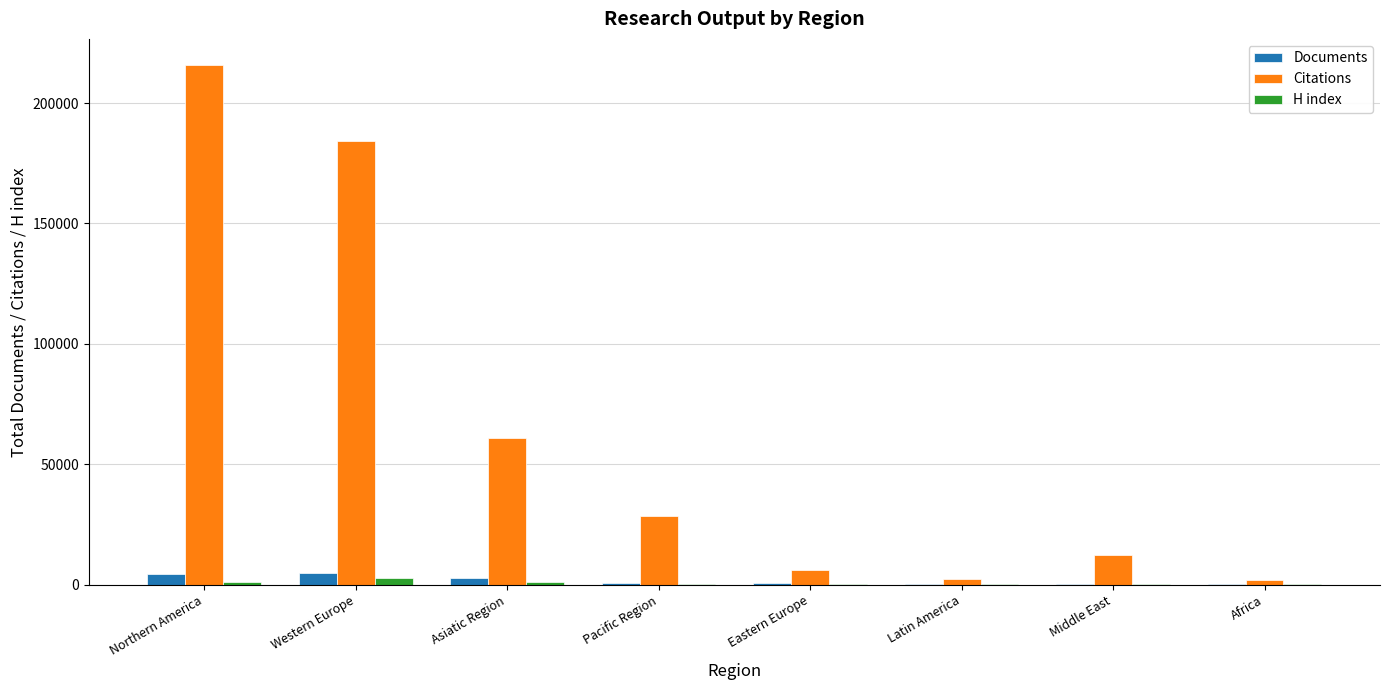

At which category is the sum across all series the highest?

Northern America